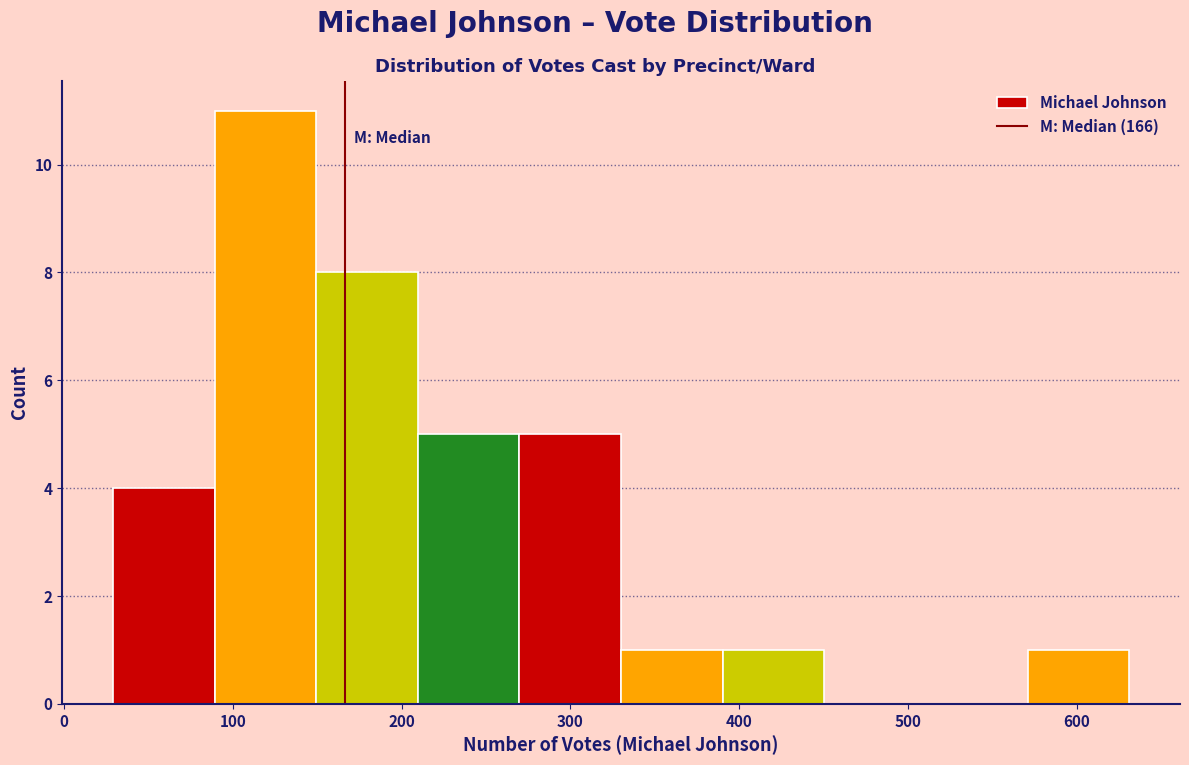

Which range on the x-axis has the tallest bar?

90 to 150